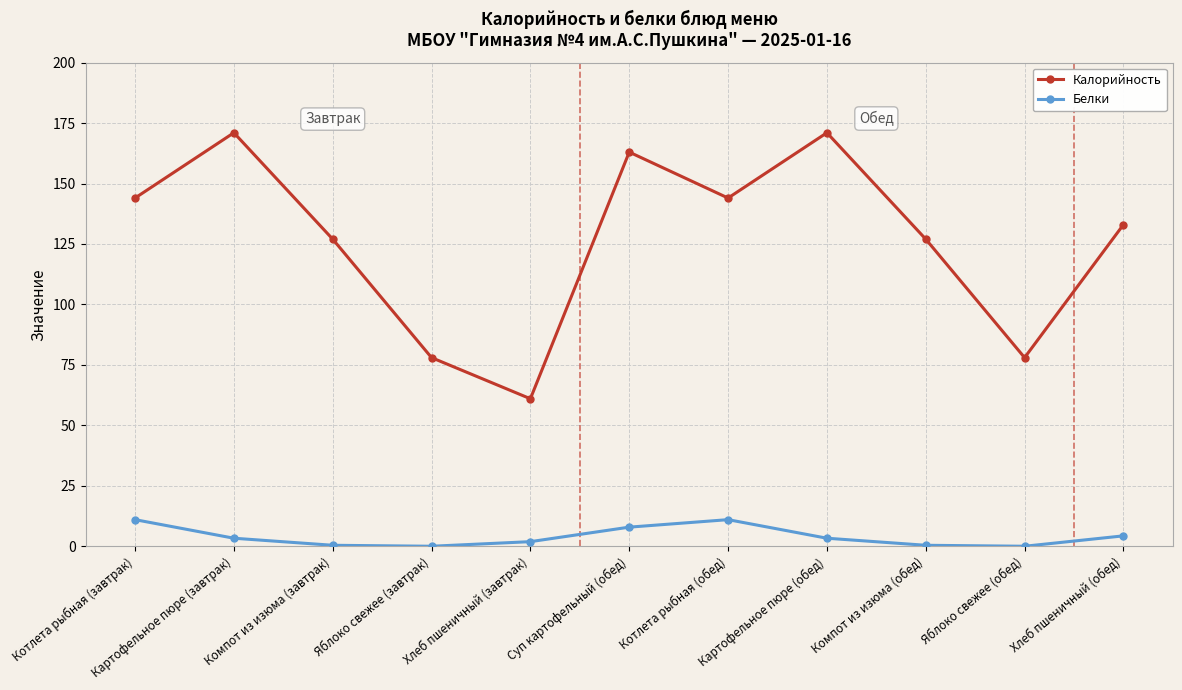

What is the average value of the Калорийность series?

127.0